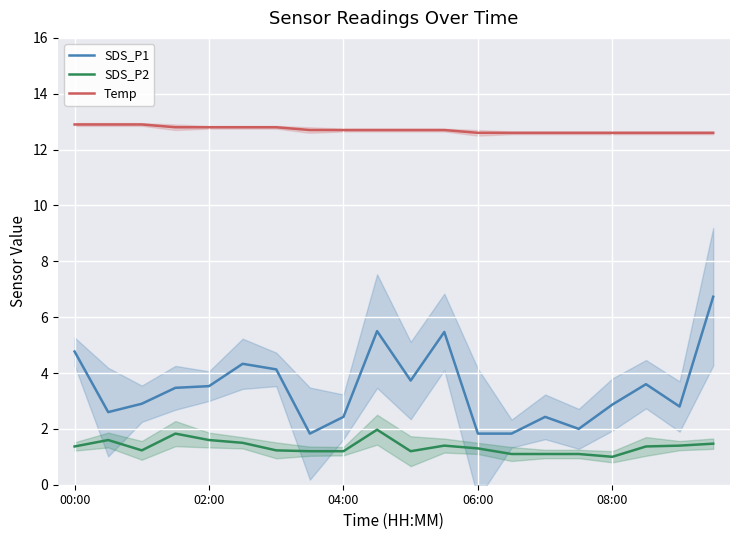

The value of SDS_P2 at 06:00 is 2.2. True or false?

False